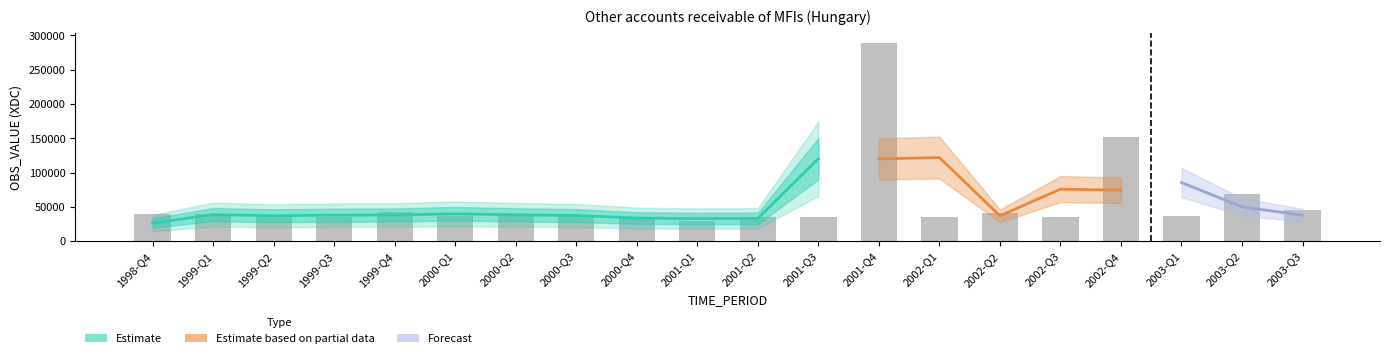

What is the value of the 6th bar from the left?

37472